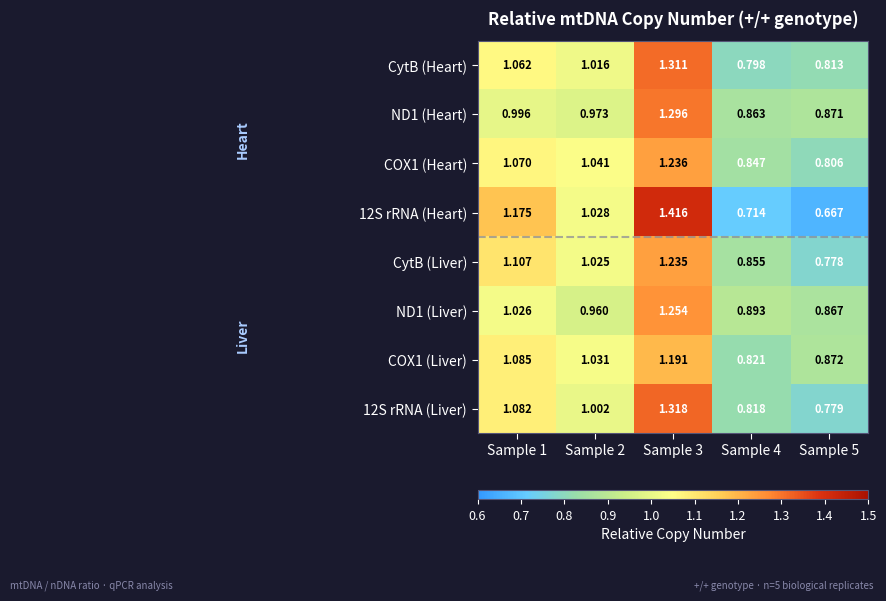

Is the value of ND1 (Heart) at Sample 2 greater than the value of 12S rRNA (Liver) at Sample 1?

No